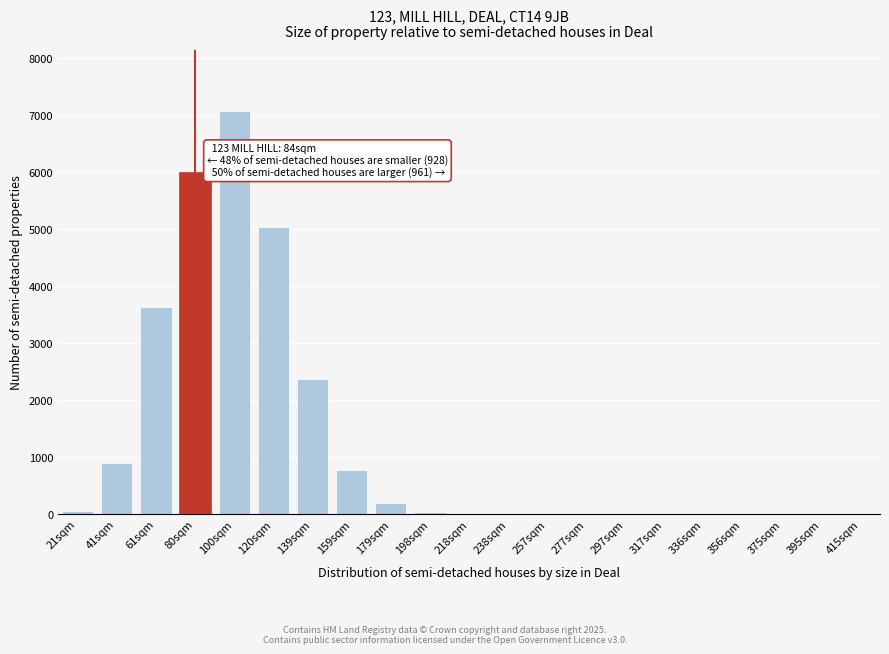

Where is the data nearest to the value 3536?

61sqm